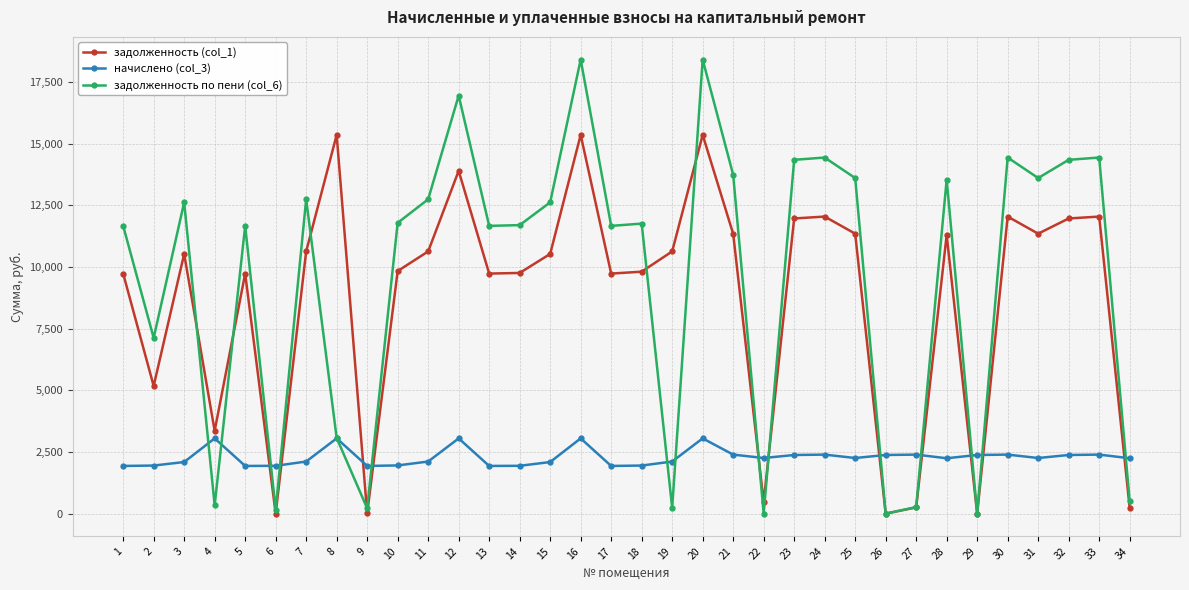

How many distinct data groups are displayed?

3